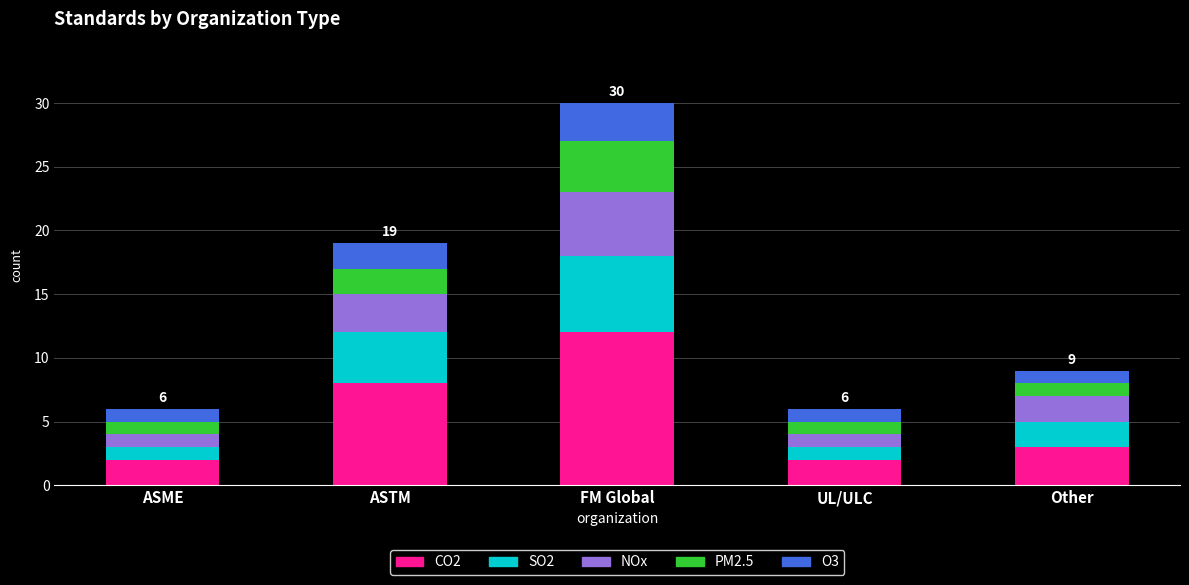

Is it true that CO2 equals 2 at UL/ULC?

True